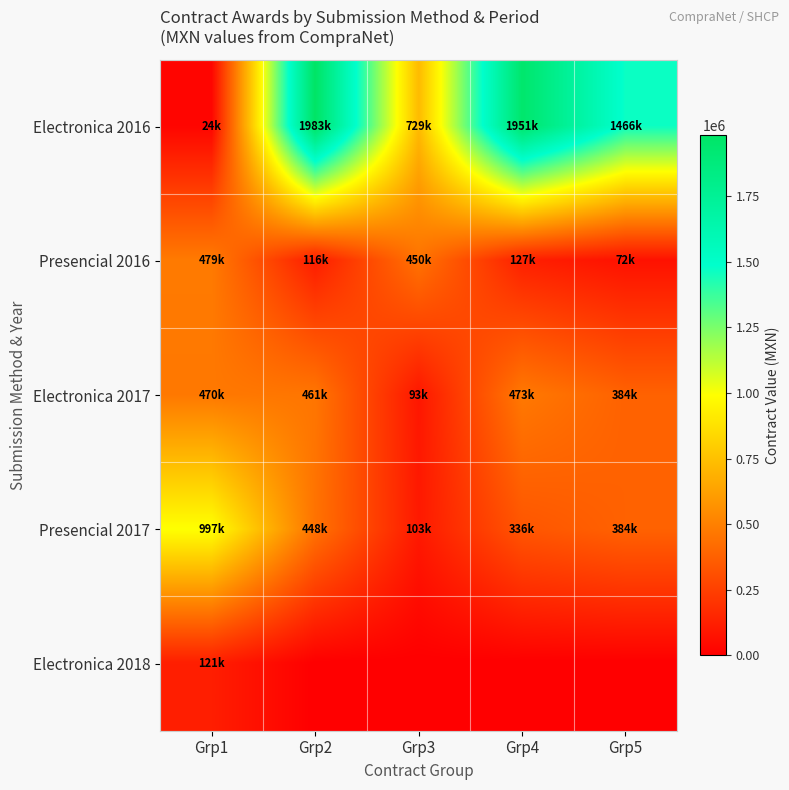

Which label corresponds to the smallest value in the chart?

Grp2